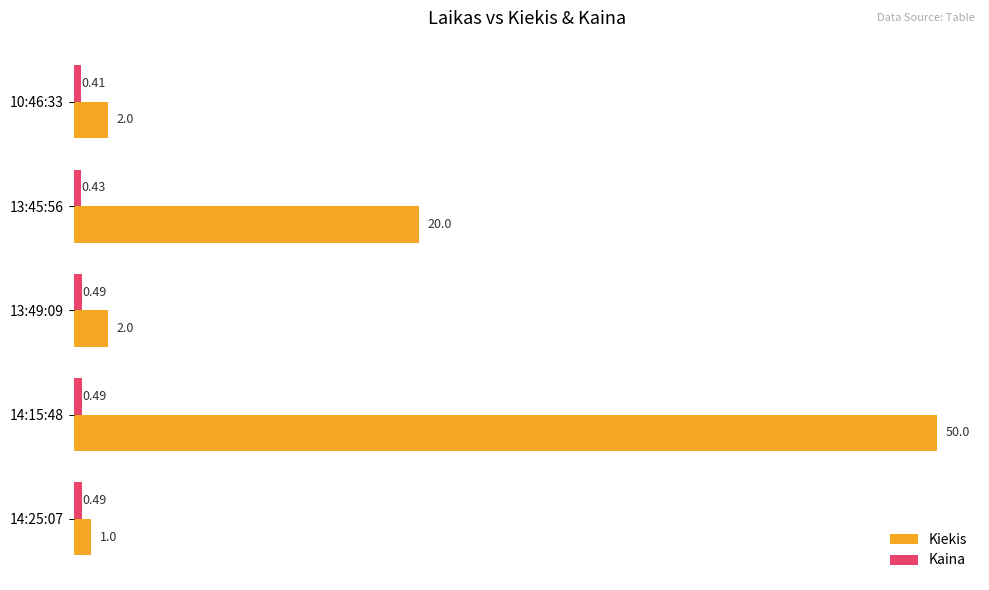

What is the total value across all series at 13:49:09?

2.5